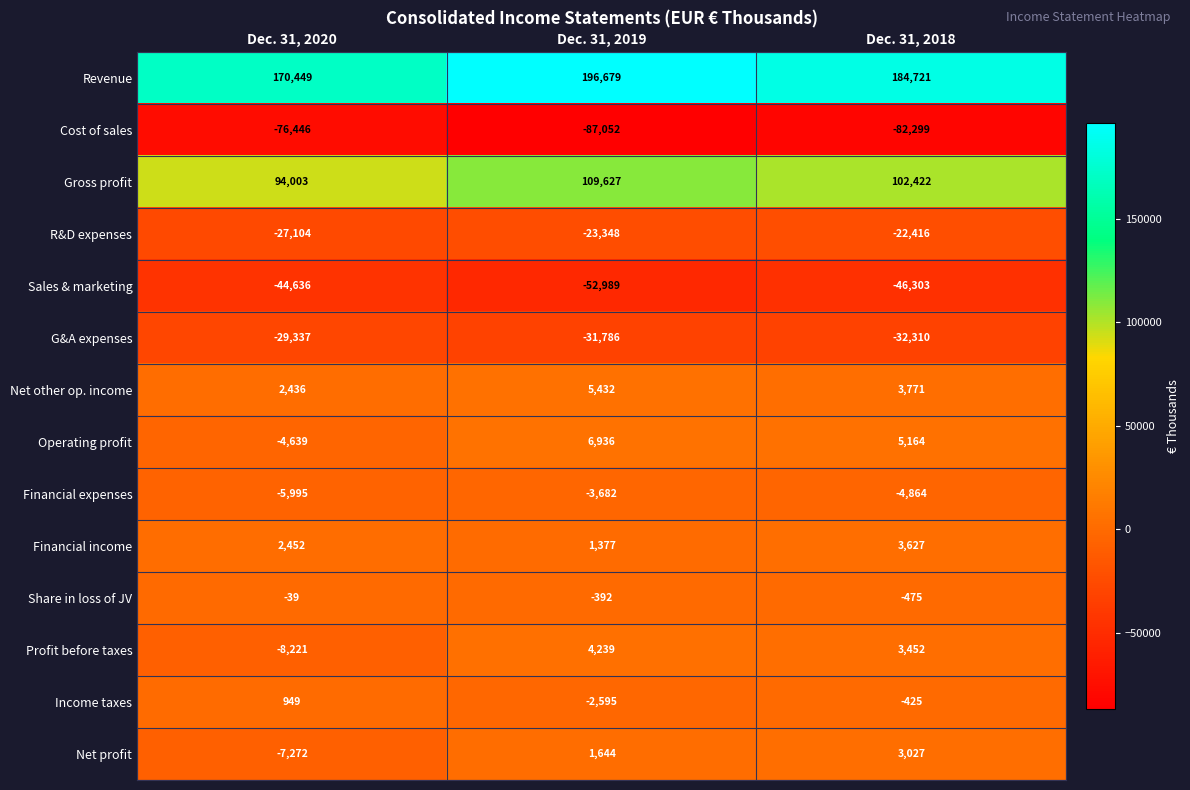

What is the difference between the R&D expenses values at Dec. 31, 2020 and Dec. 31, 2019?

3756